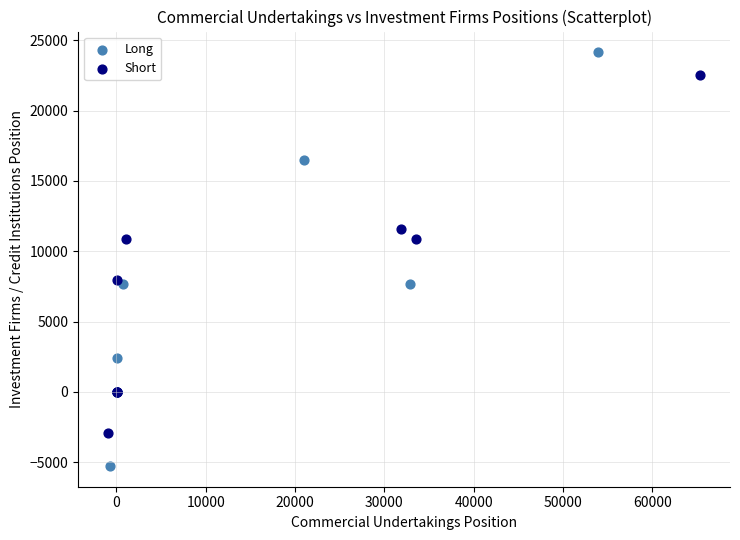

Which series contains the lowest Y value?

Long